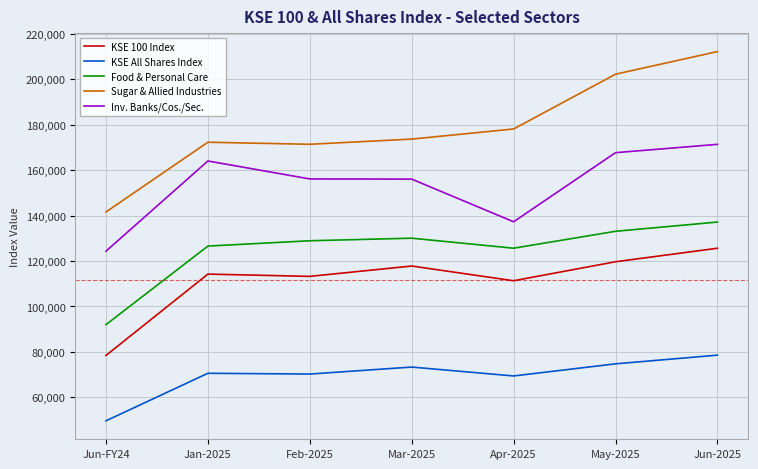

What is the total value across all series at Jun-2025?

724914.6